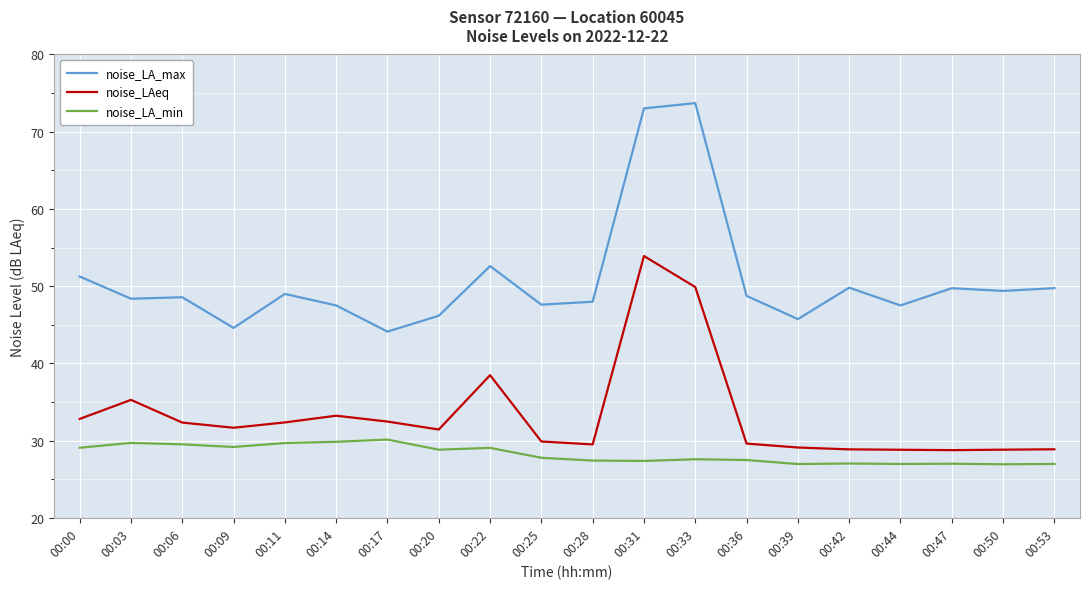

The value of noise_LA_max at 00:17 is 16.8. True or false?

False